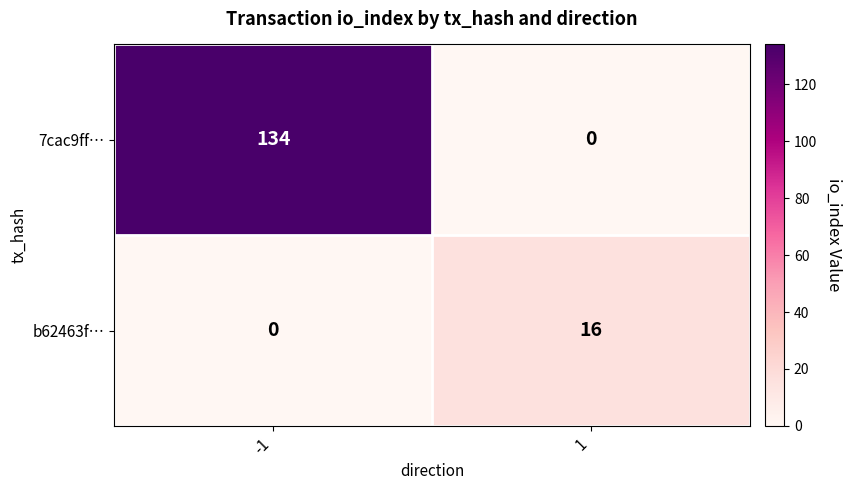

True or false: 7cac9ff… has a value of 59 at 1.

False